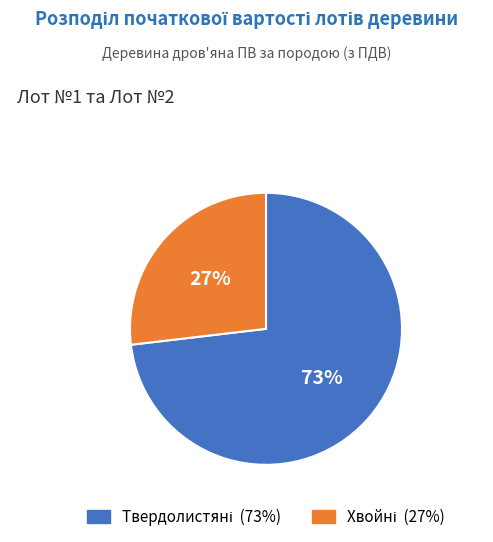

Is there a majority slice in this chart?

Yes